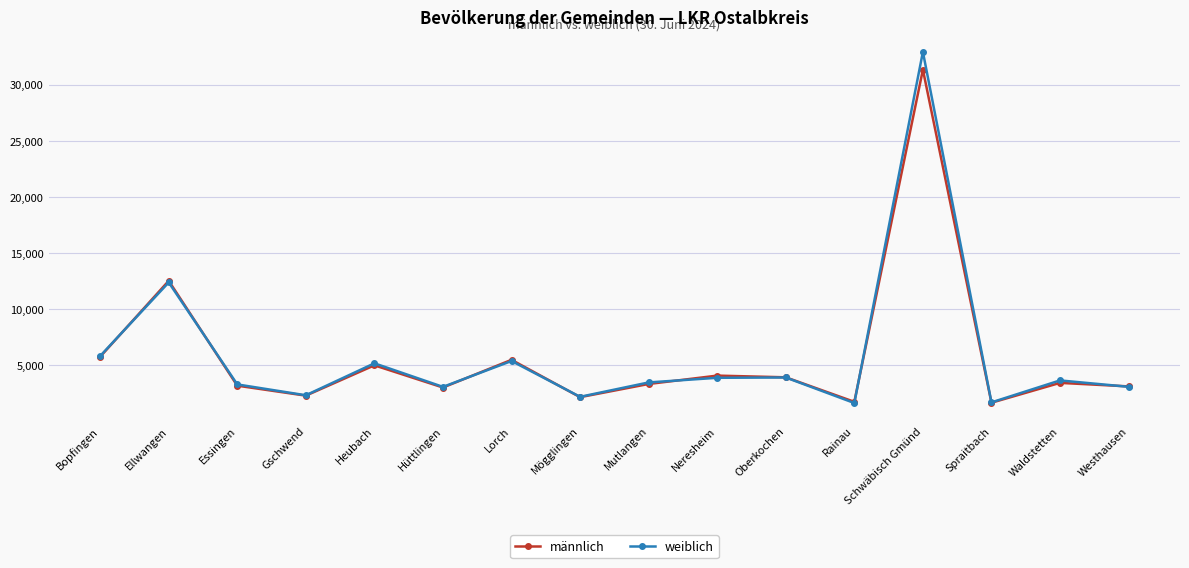

List the series in order of their peak value, highest first.

weiblich, männlich